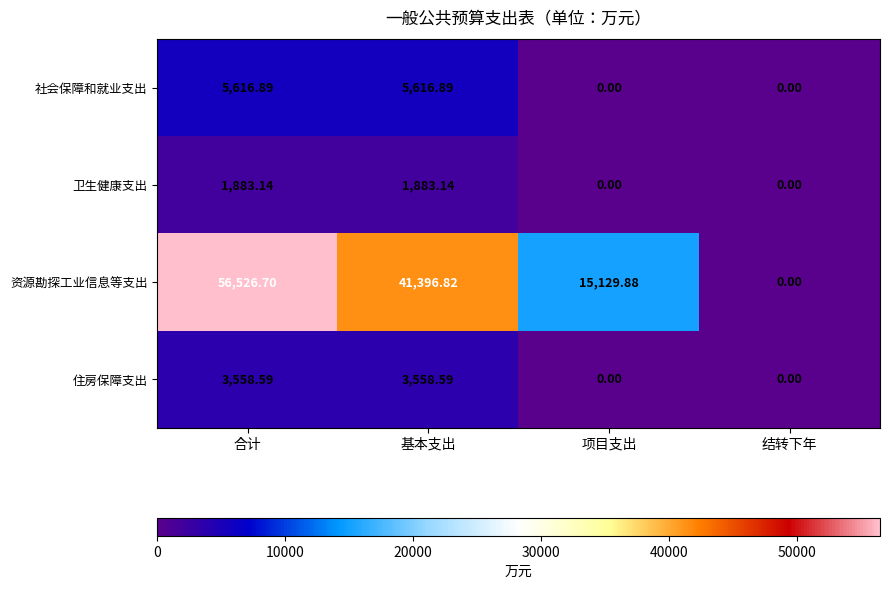

Where does the 社会保障和就业支出 series first go above 5616?

合计